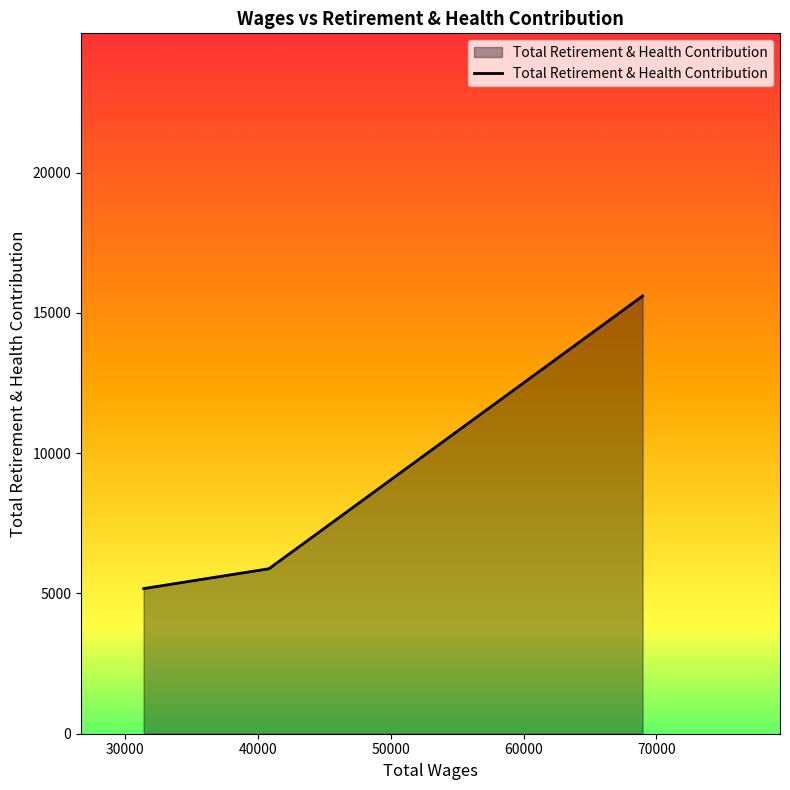

What is the difference between the maximum and minimum values?

10429